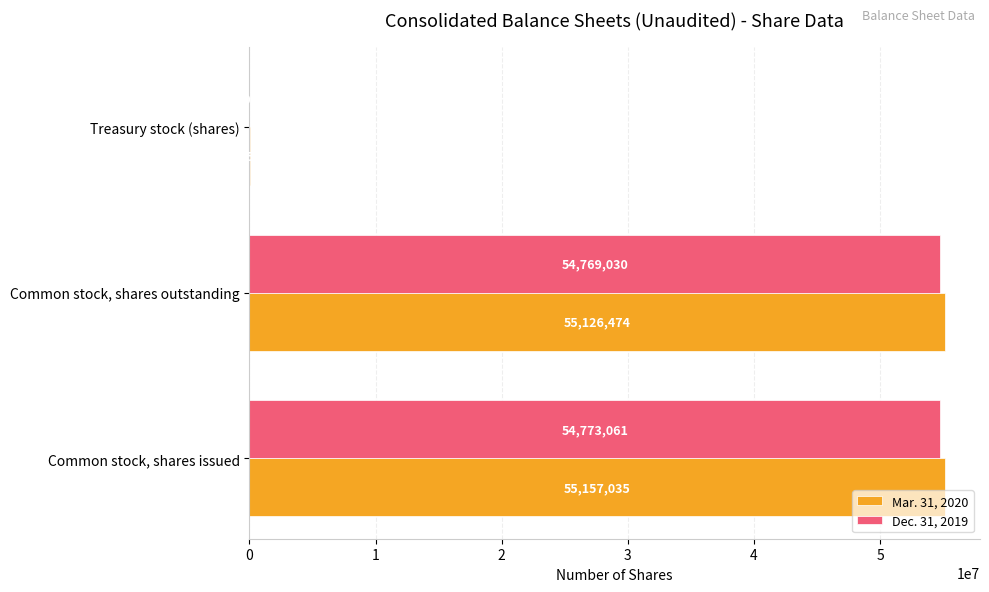

What is the sum of all Mar. 31, 2020 values?

110314070